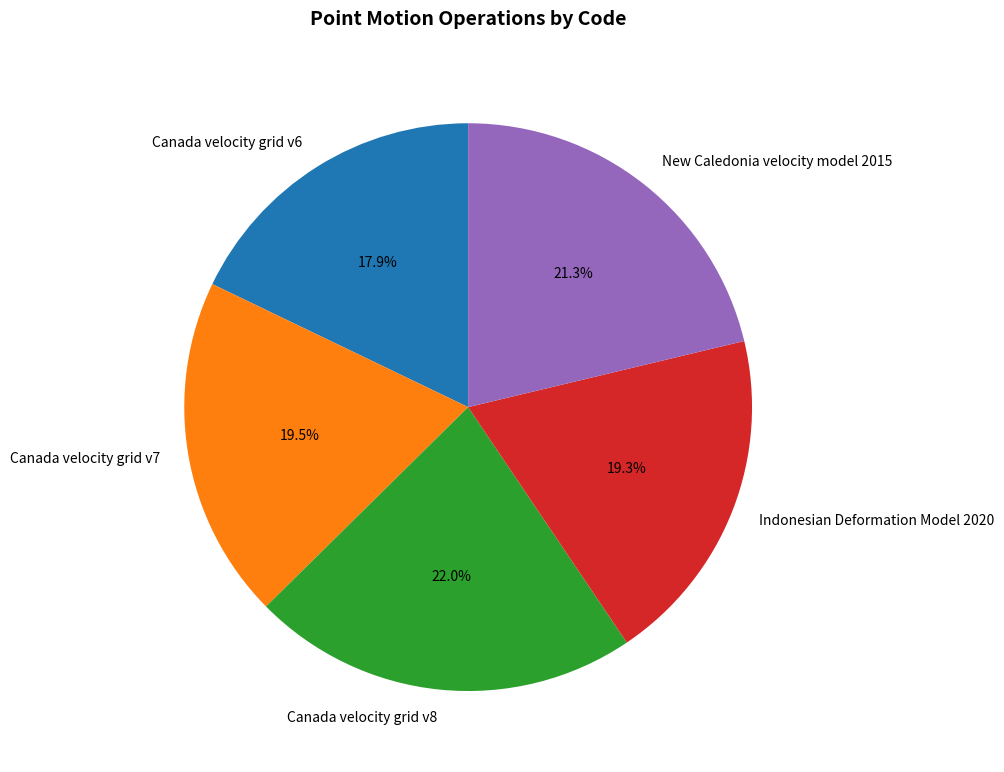

Which has a higher value, Canada velocity grid v6 or Indonesian Deformation Model 2020?

Indonesian Deformation Model 2020